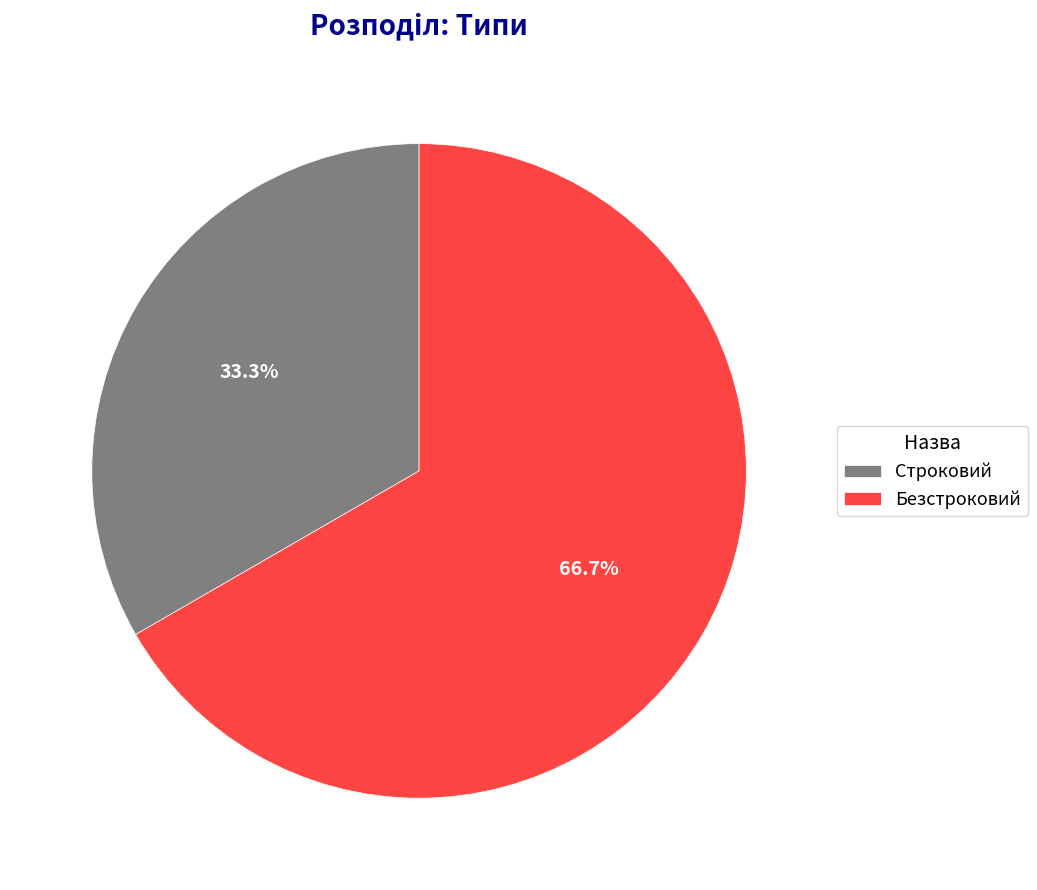

Count the number of slices in the pie.

2